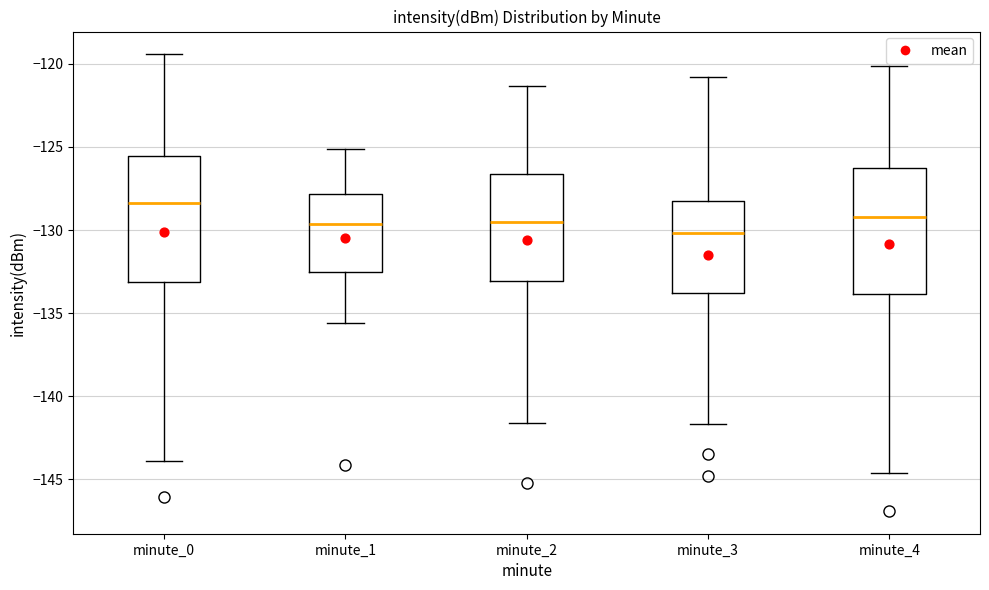

Reading left to right, read every box against the y-axis: the position of its median line, the range the box covers, and the ends of its whiskers. The values are not printed on the chart, so give them approximately, as read against the axis.

minute_0: median -128.5, box -133.0 to -125.5, whiskers -144.0 to -119.5
minute_1: median -129.5, box -132.5 to -128.0, whiskers -135.5 to -125.0
minute_2: median -129.5, box -133.0 to -126.5, whiskers -141.5 to -121.5
minute_3: median -130.0, box -134.0 to -128.5, whiskers -141.5 to -121.0
minute_4: median -129.0, box -134.0 to -126.0, whiskers -144.5 to -120.0